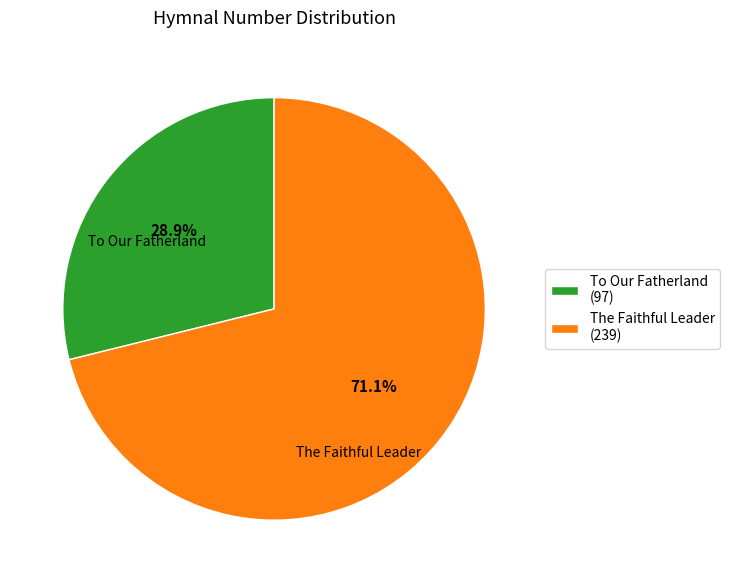

Is there a majority slice in this chart?

Yes